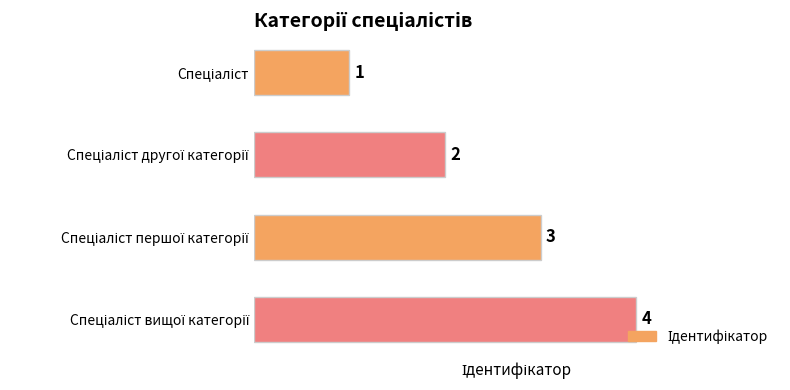

What is the value of the 2nd bar from the top?

2